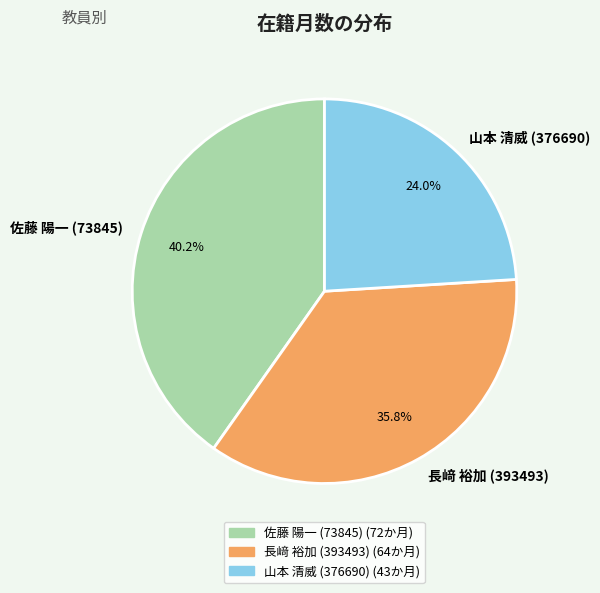

What percentage is NOT represented by 佐藤 陽一 (73845)?

59.8%